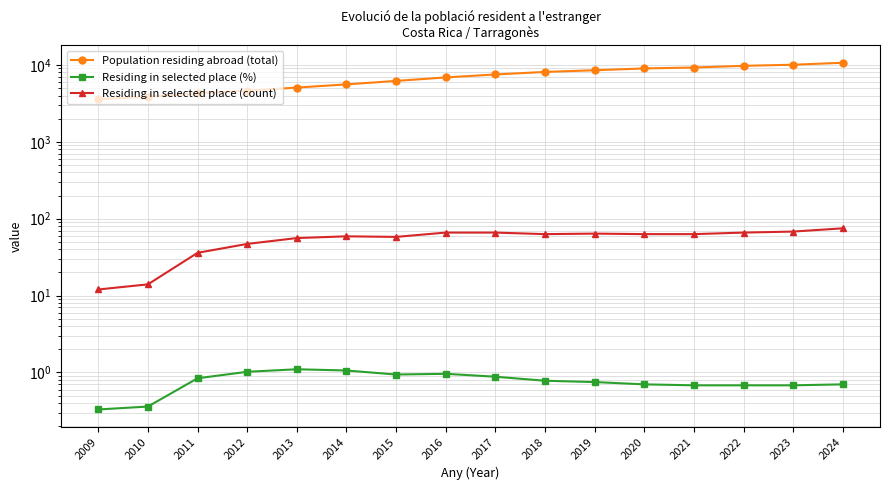

Which series has the largest range (max minus min)?

Population residing abroad (total)